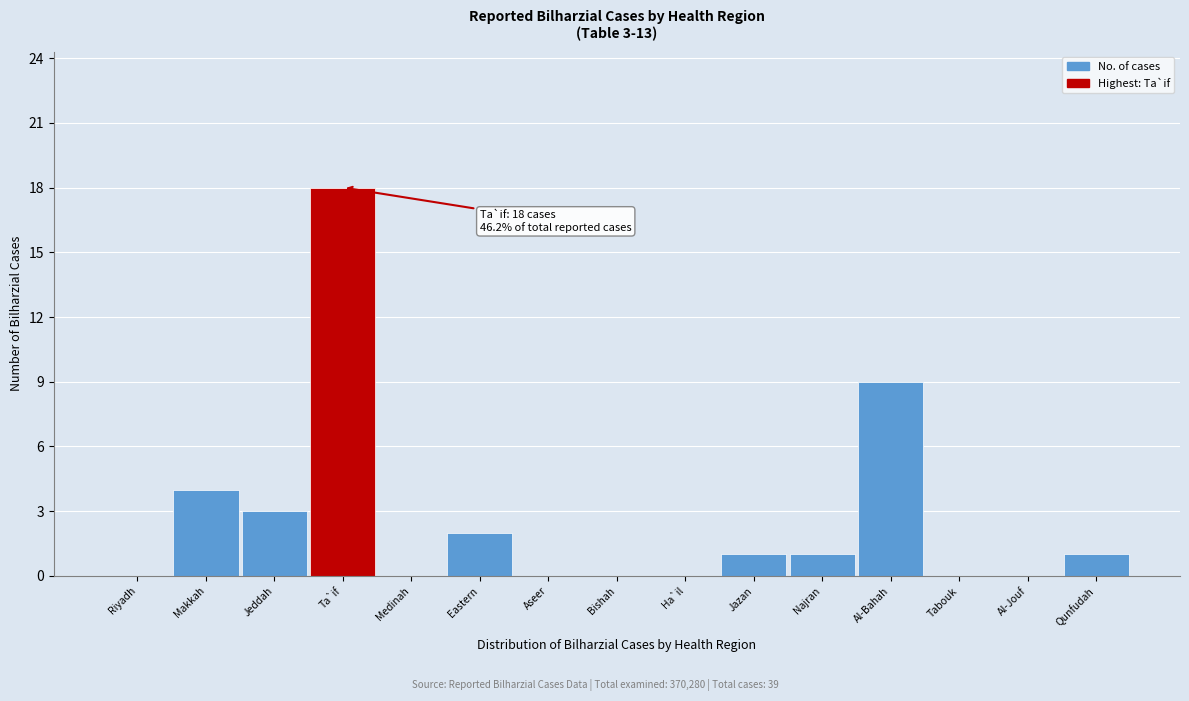

Reading right to left, extract all data points from this chart.

Qunfudah=1	Al-Jouf=0	Tabouk=0	Al-Bahah=9	Najran=1	Jazan=1	Ha`il=0	Bishah=0	Aseer=0	Eastern=2	Medinah=0	Ta`if=18	Jeddah=3	Makkah=4	Riyadh=0